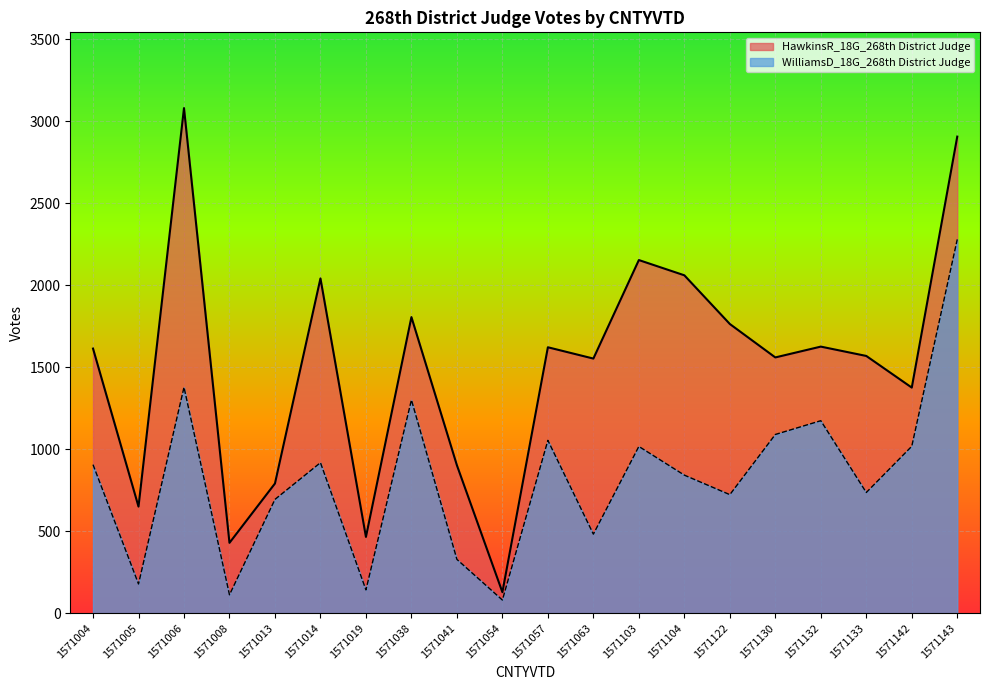

What is the sum of all WilliamsD_18G_268th District Judge values?

16453